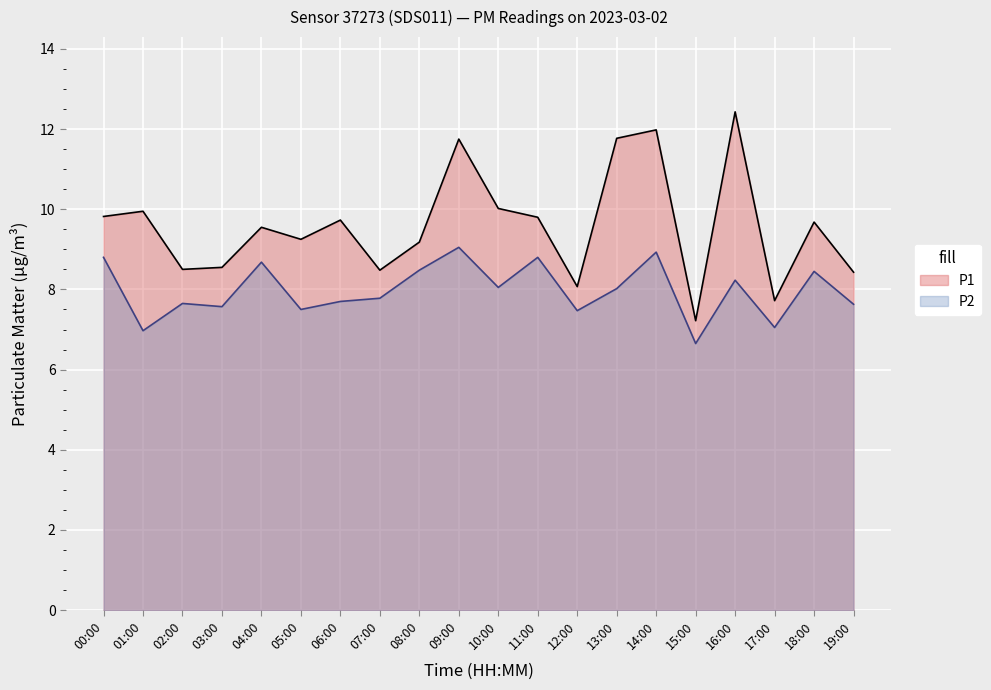

Where is P1 nearest to the value 9?

08:00